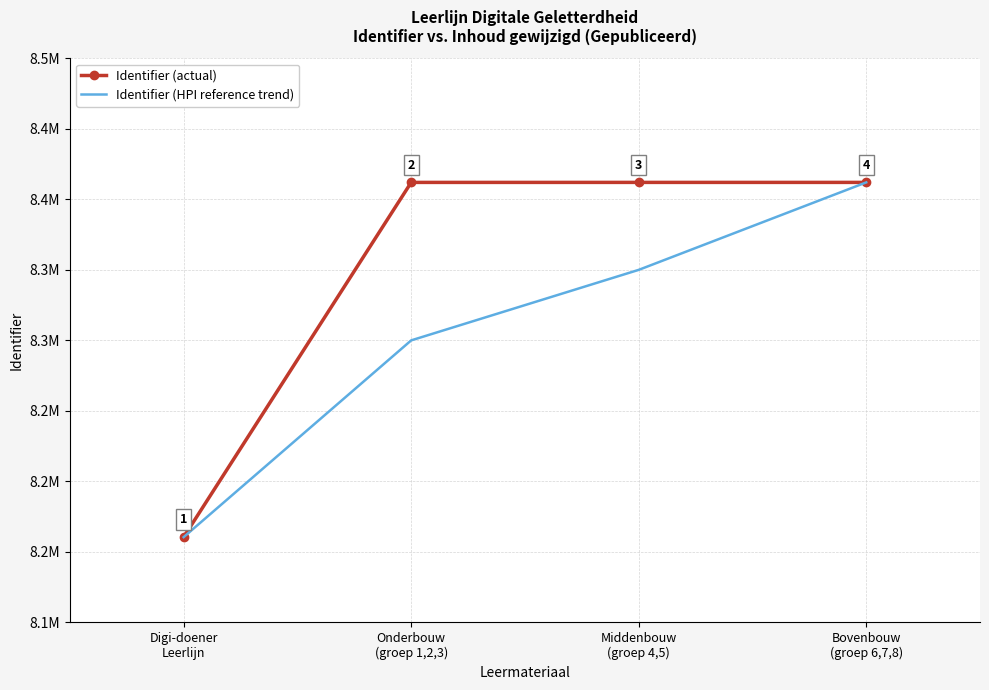

True or false: Identifier (HPI reference trend) and Identifier (actual) cross at least once.

False